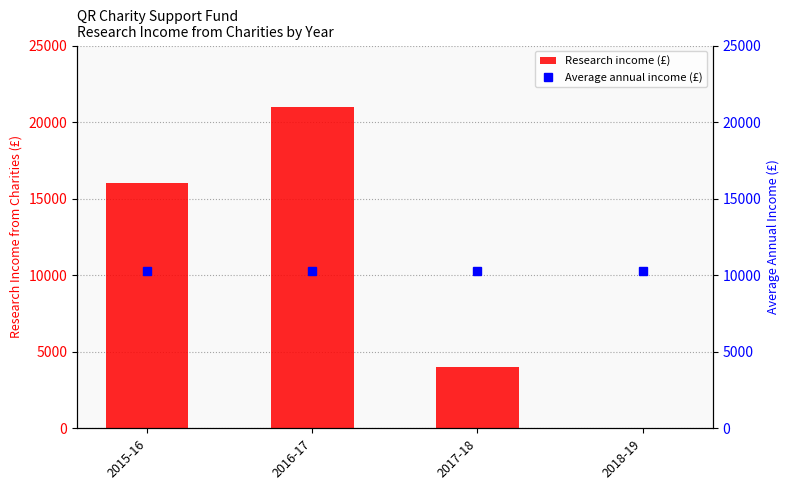

Rank the categories by Research income (£) value from highest to lowest.

2016-17, 2015-16, 2017-18, 2018-19